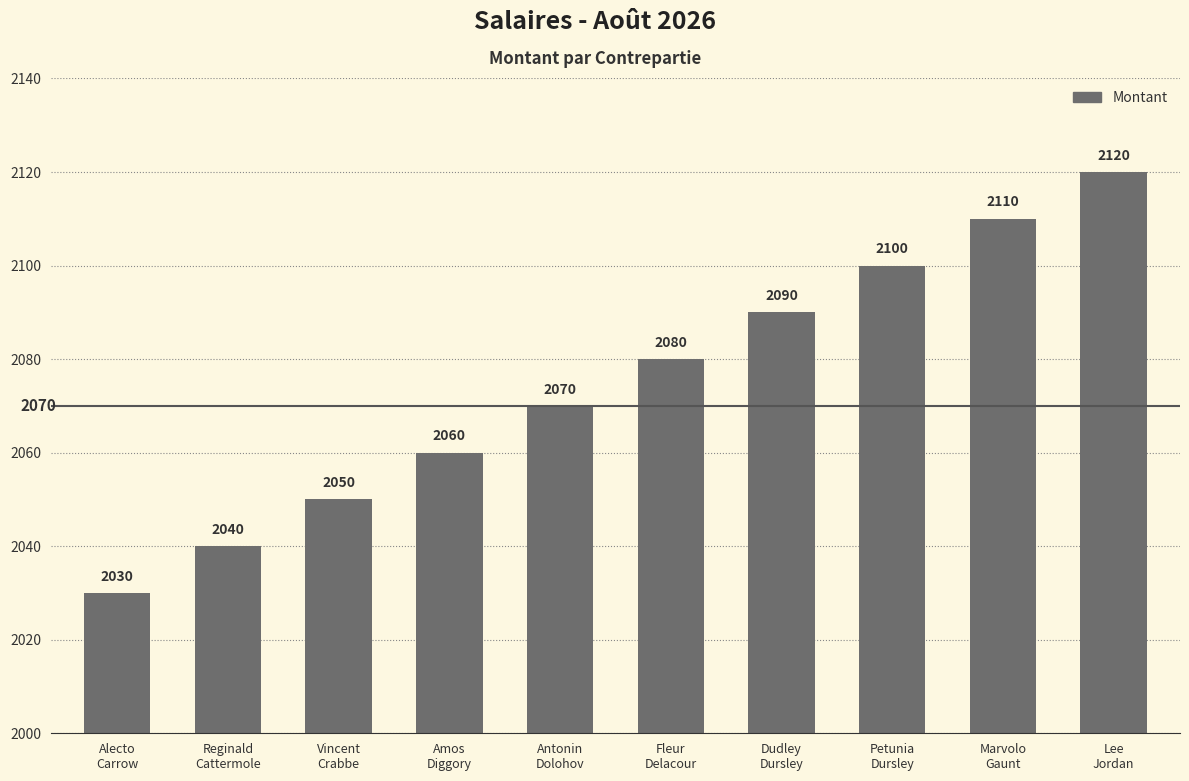

What is the approximate value at Vincent
Crabbe?

2050